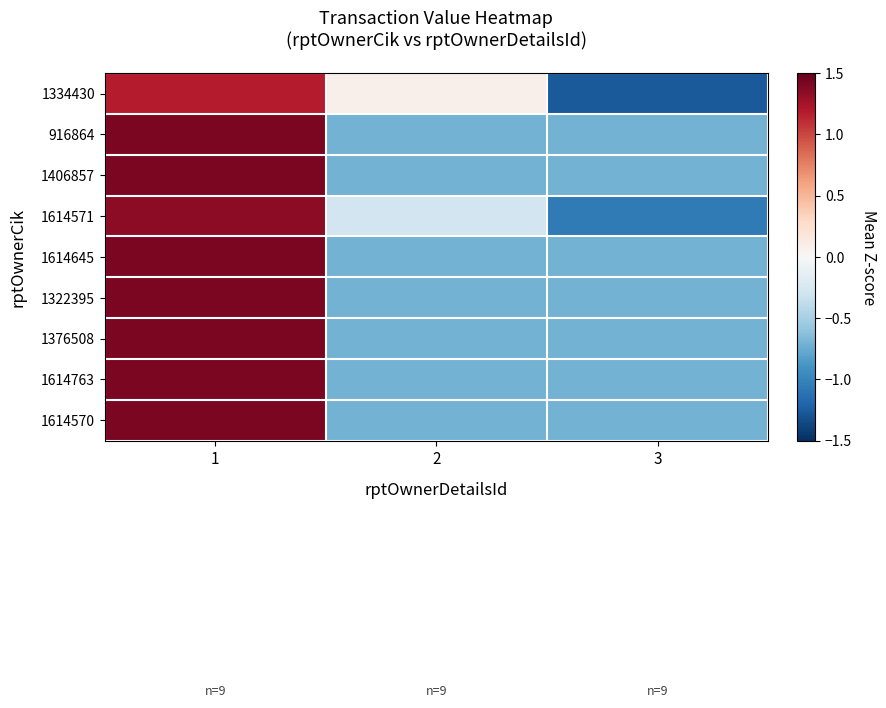

What is the maximum value shown in the chart?

1.4